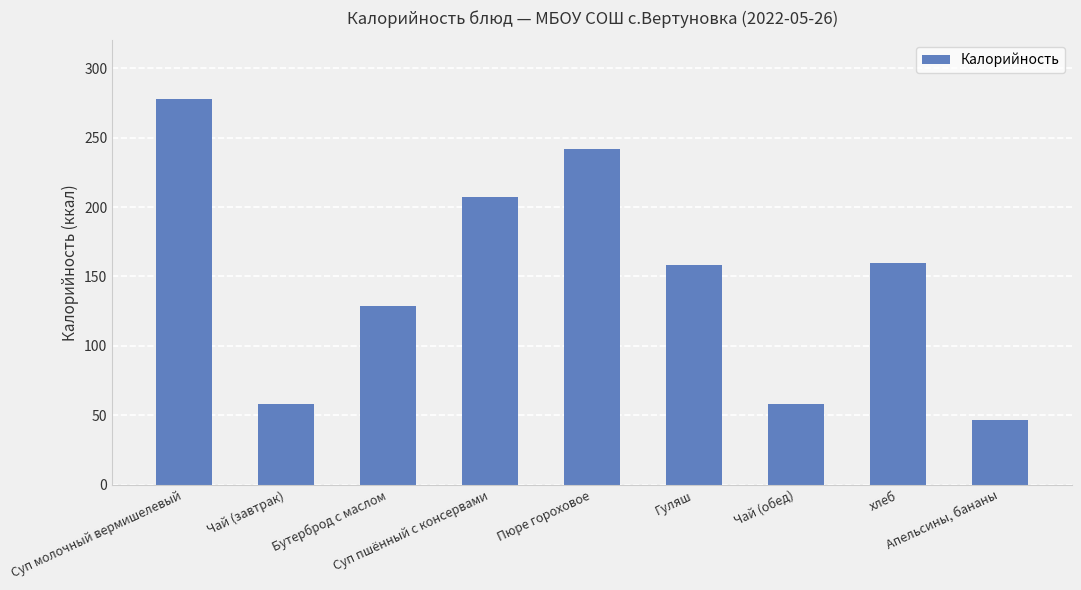

How many bars are there in total?

9